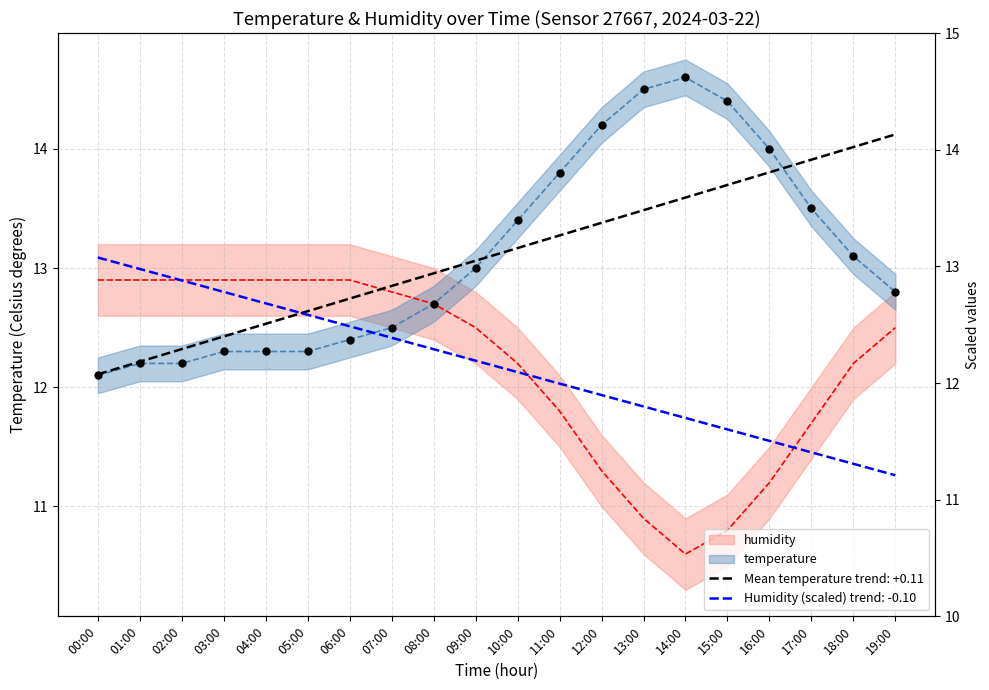

Is the value of temperature at 17:00 greater than the value of humidity at 14:00?

Yes